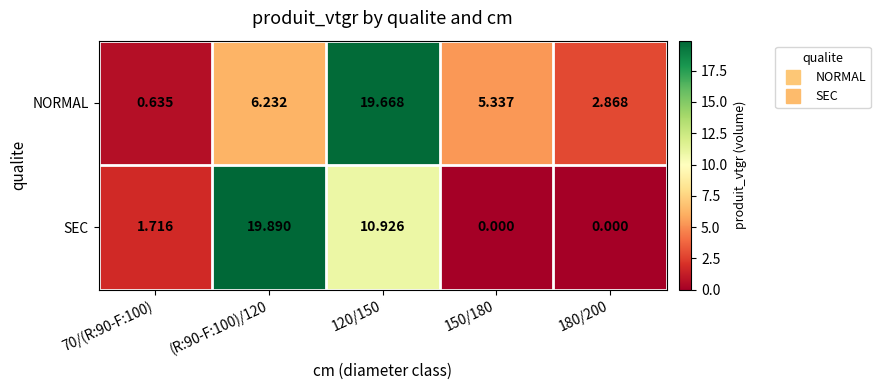

Is the value of SEC at (R:90-F:100)/120 greater than the value of NORMAL at (R:90-F:100)/120?

Yes